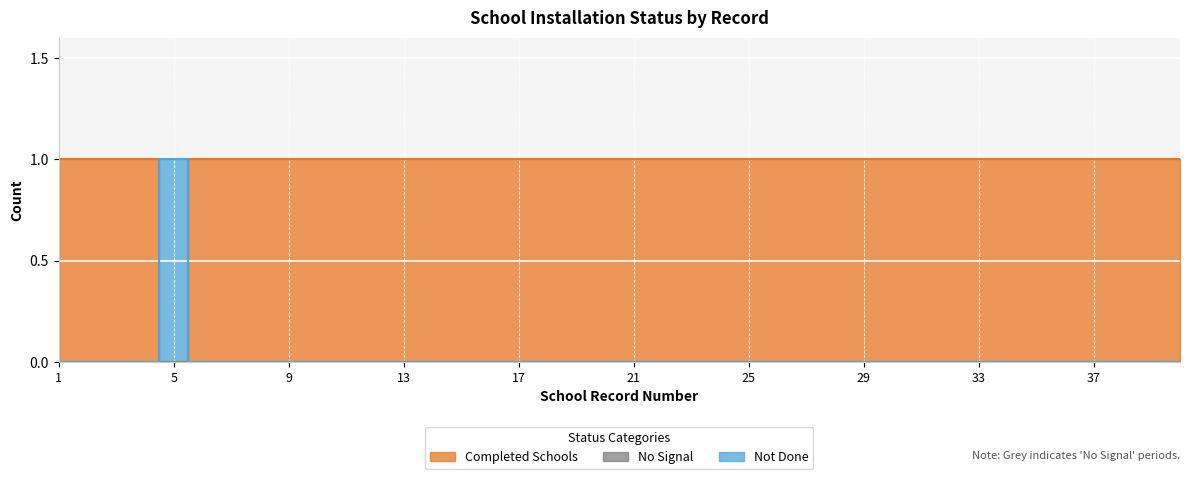

Which category has the highest value across all series?

1